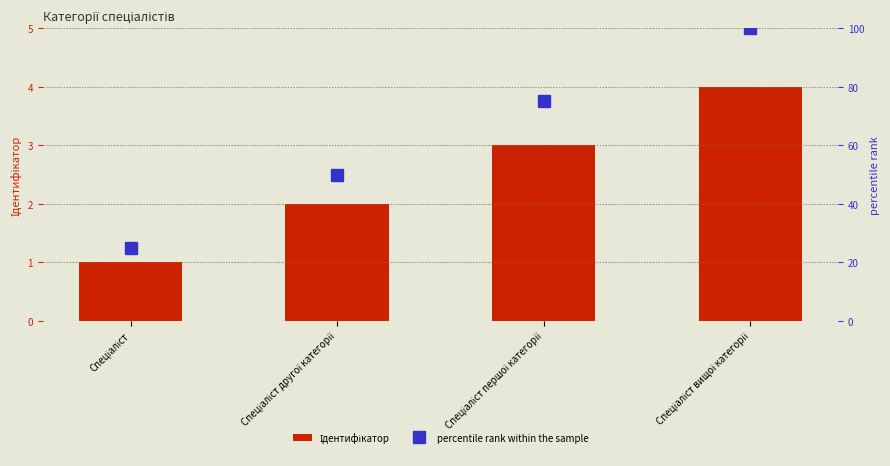

Which series has the largest total across all categories?

percentile rank within the sample